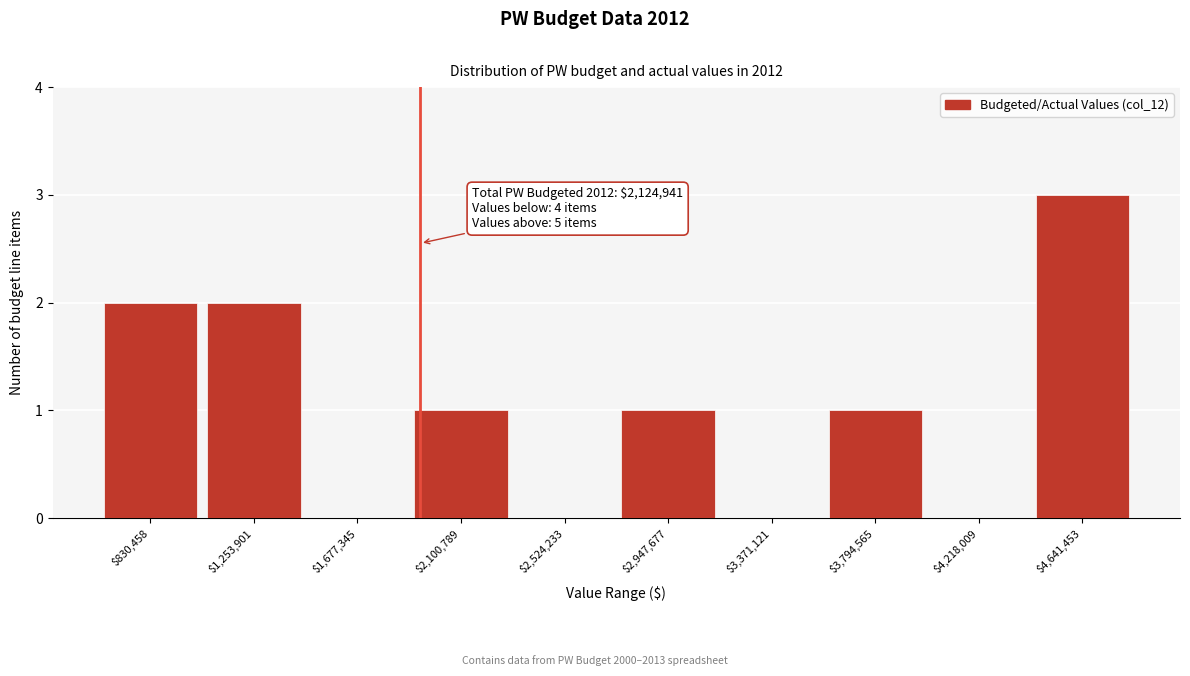

The chart shows a value of -1 at $2,524,233. True or false?

False